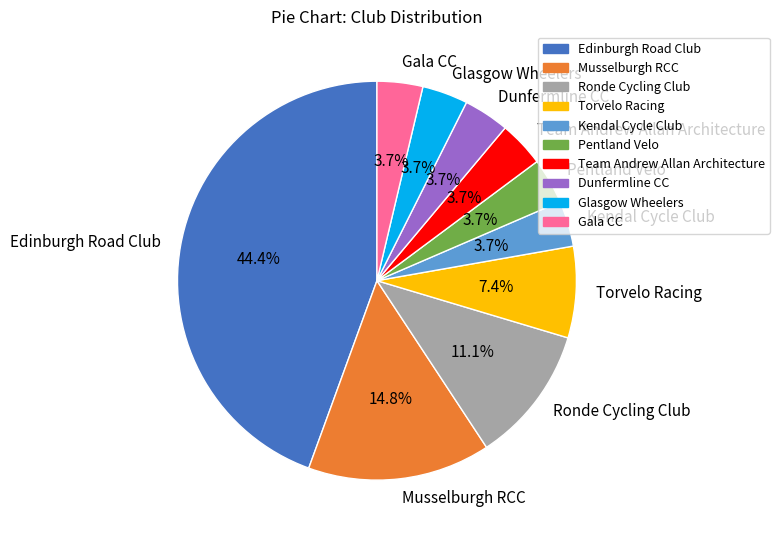

To the nearest percent, what is the combined percentage of Pentland Velo and Dunfermline CC?

7%